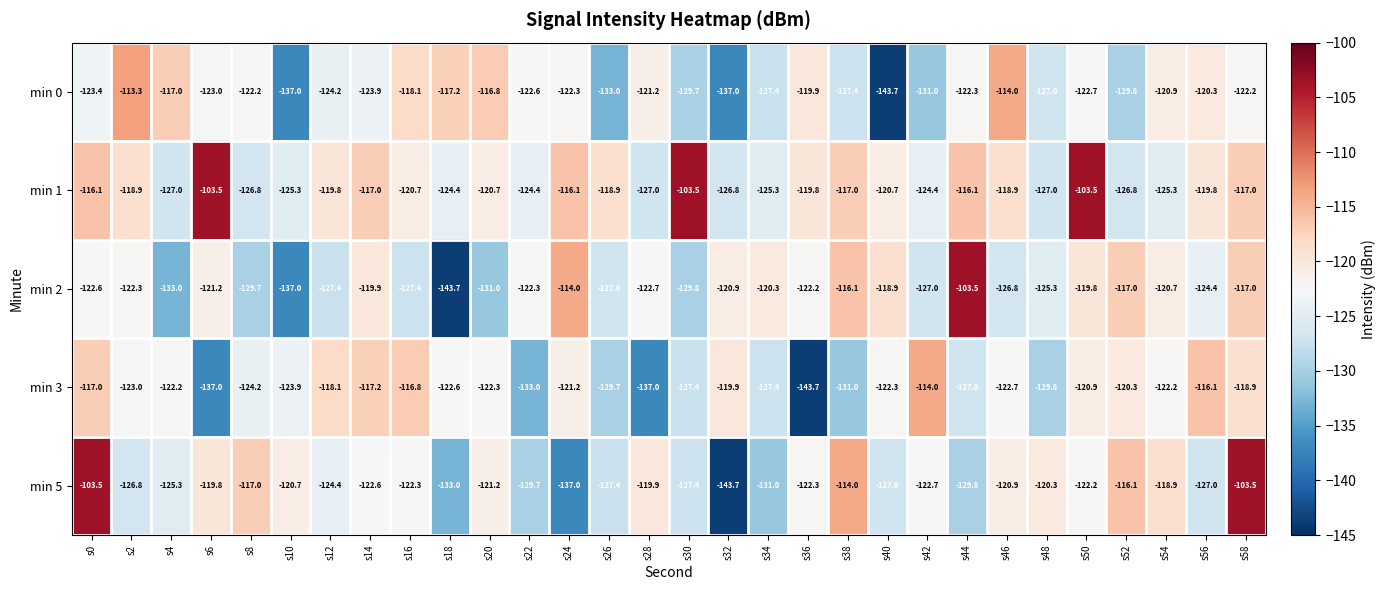

What is the maximum value shown in the chart?

-103.5